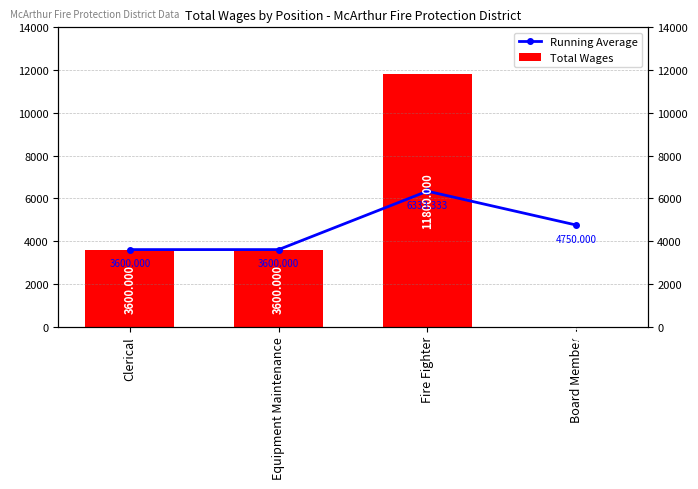

Rank the series by their maximum value, from lowest to highest.

Running Average, Total Wages